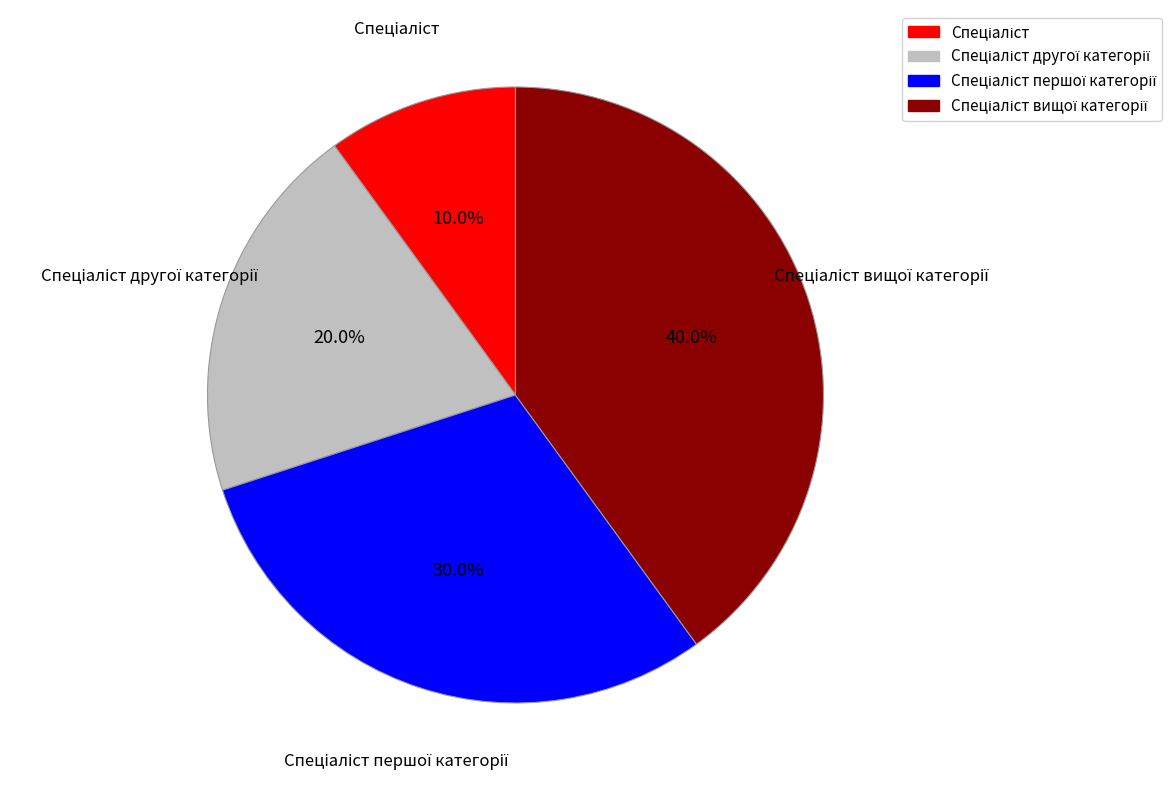

Is there any slice that represents more than half of the pie?

No